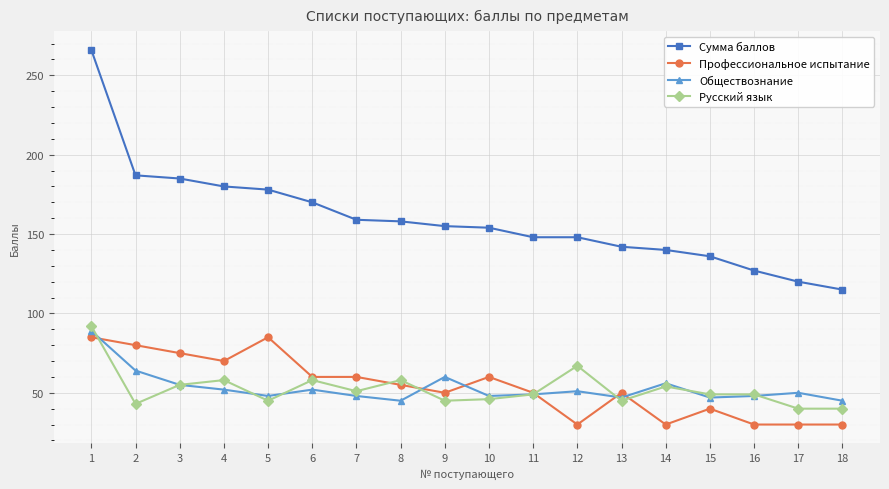

What is the maximum value for Обществознание?

89